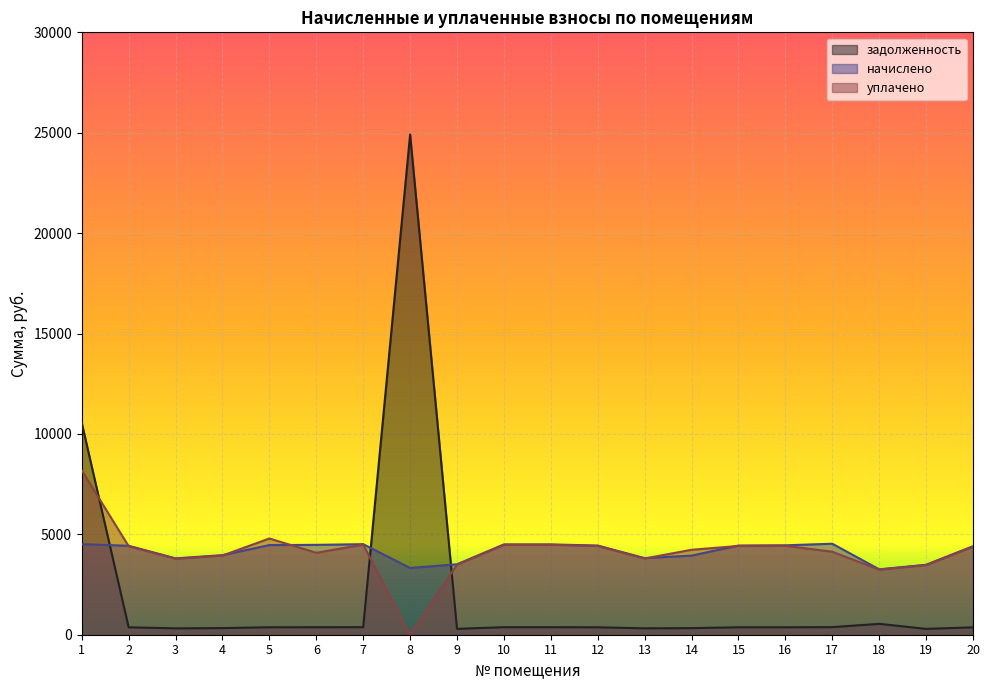

Reading right to left, transcribe all the data shown in this chart.

задолженность: 367.3	290.4	542.8	377.7	371.1	370.1	328.4	317.9	370.1	374.9	374.9	292.3	24910.4	375.8	373.0	372.0	330.2	317.0	369.2	10551.6
начислено: 4407.1	3484.7	3256.9	4532.4	4452.7	4441.3	3940.2	3815.0	4441.3	4498.3	4498.3	3507.5	3325.3	4509.6	4475.5	4464.1	3963.0	3803.6	4429.9	4509.6
уплачено: 4385.8	3467.8	3241.2	4132.8	4431.2	4419.9	4230.5	3796.6	4419.9	4476.6	4476.6	3490.5	0.0	4487.8	4080.9	4793.0	3943.9	3785.3	4408.5	8186.8